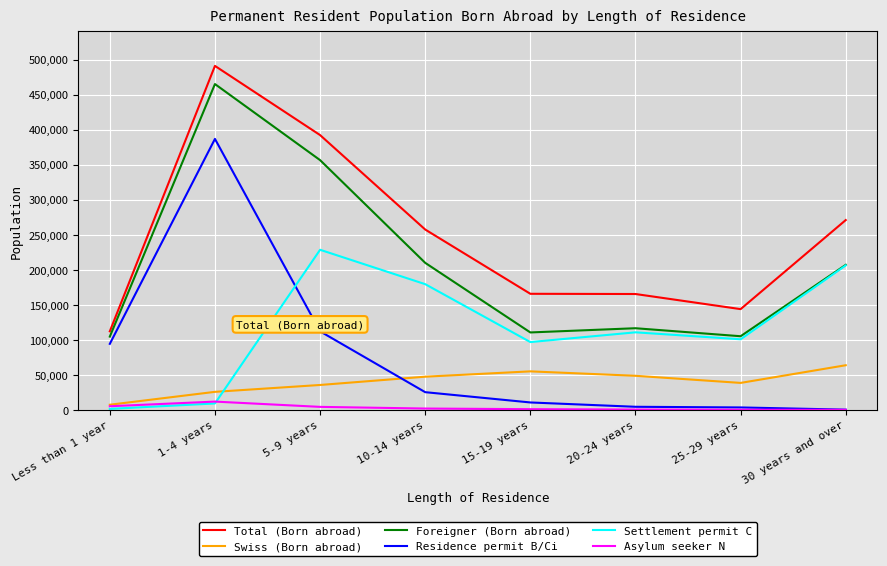

How many values in the Residence permit B/Ci series are below 25458?

4